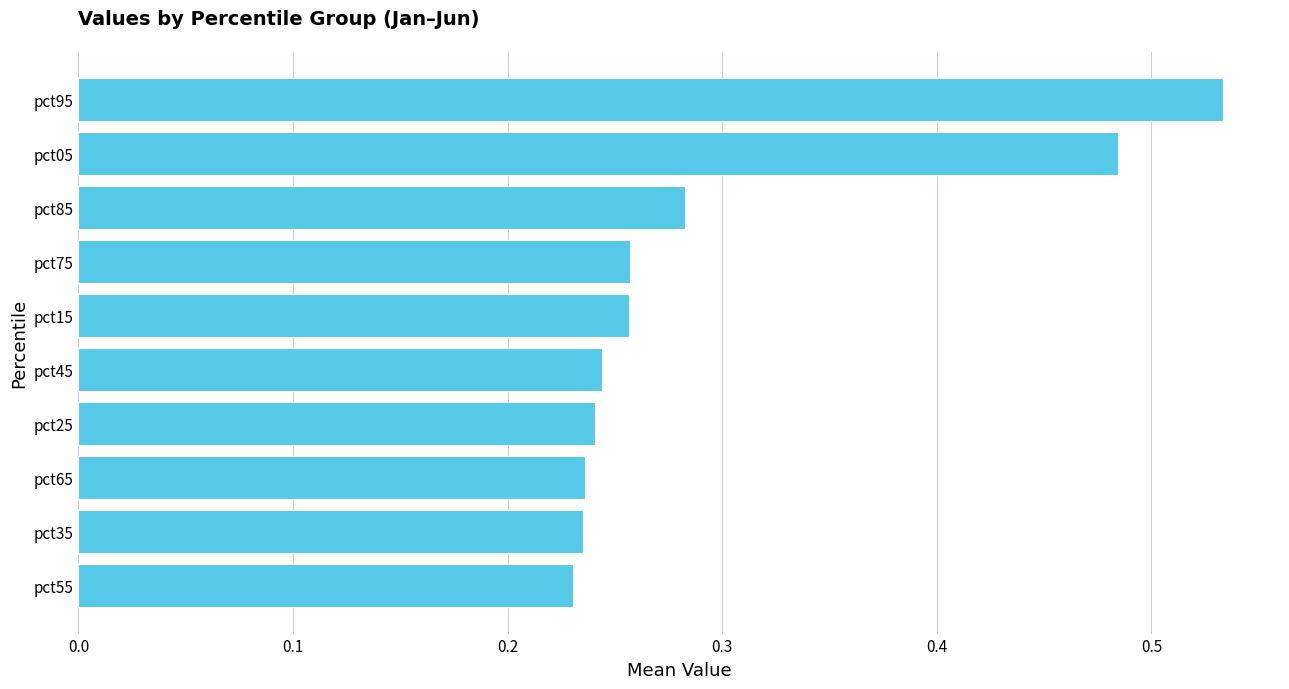

Is it true that the value at pct25 is 0.1?

False